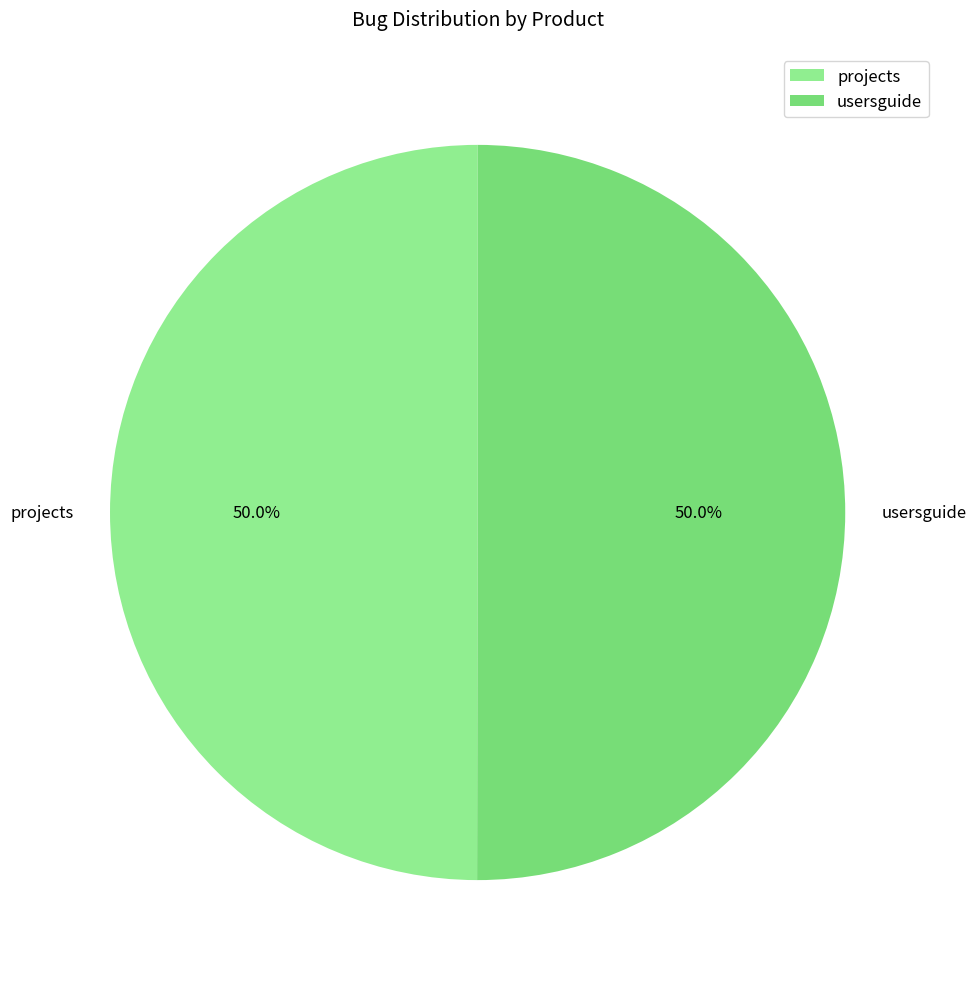

How much of the chart is everything except projects?

50.0%